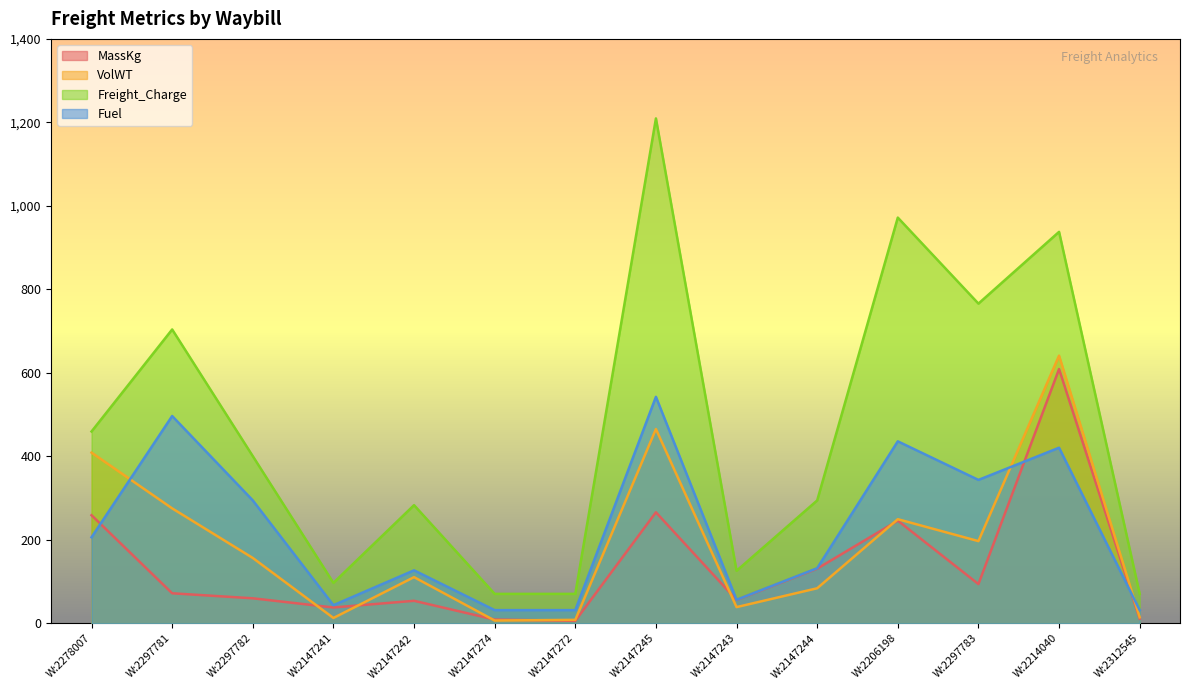

Which series has the widest spread of values?

Freight_Charge